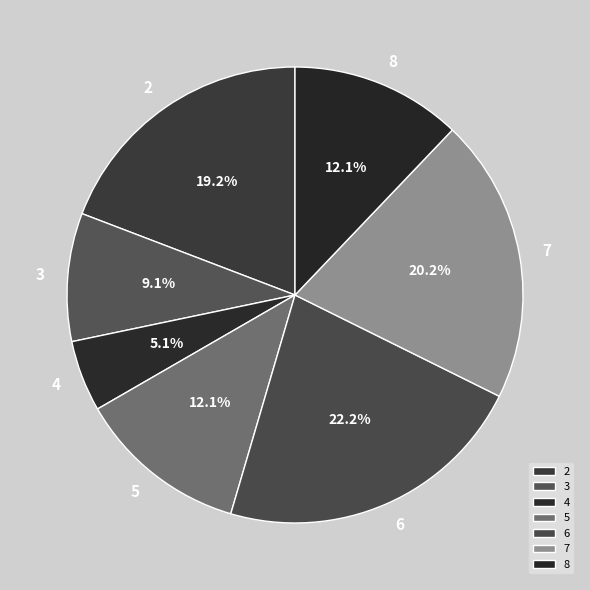

To the nearest percent, what is the difference between the largest and smallest slice percentages?

17%